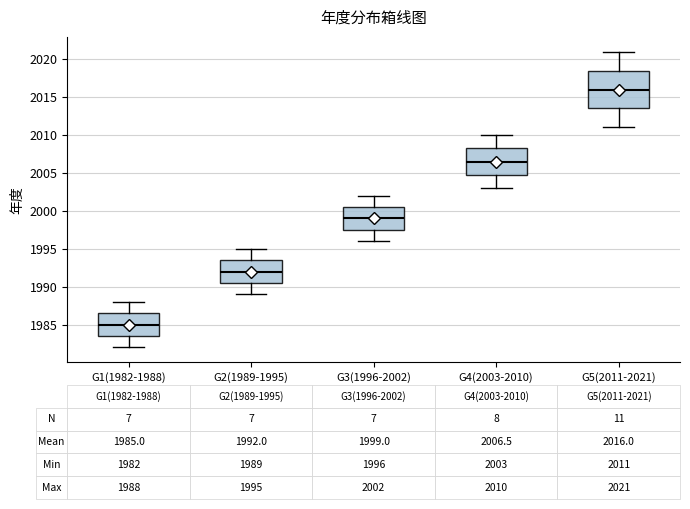

Which box's median line is the highest?

G5(2011-2021)